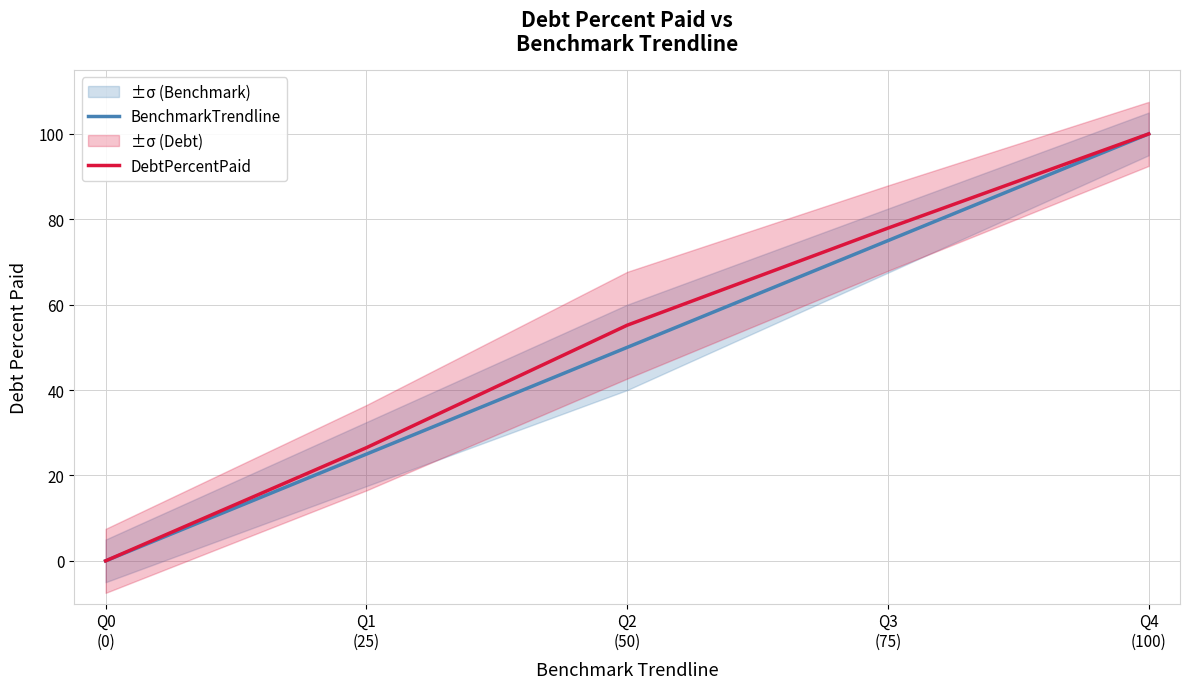

True or false: BenchmarkTrendline and DebtPercentPaid intersect in this chart.

False